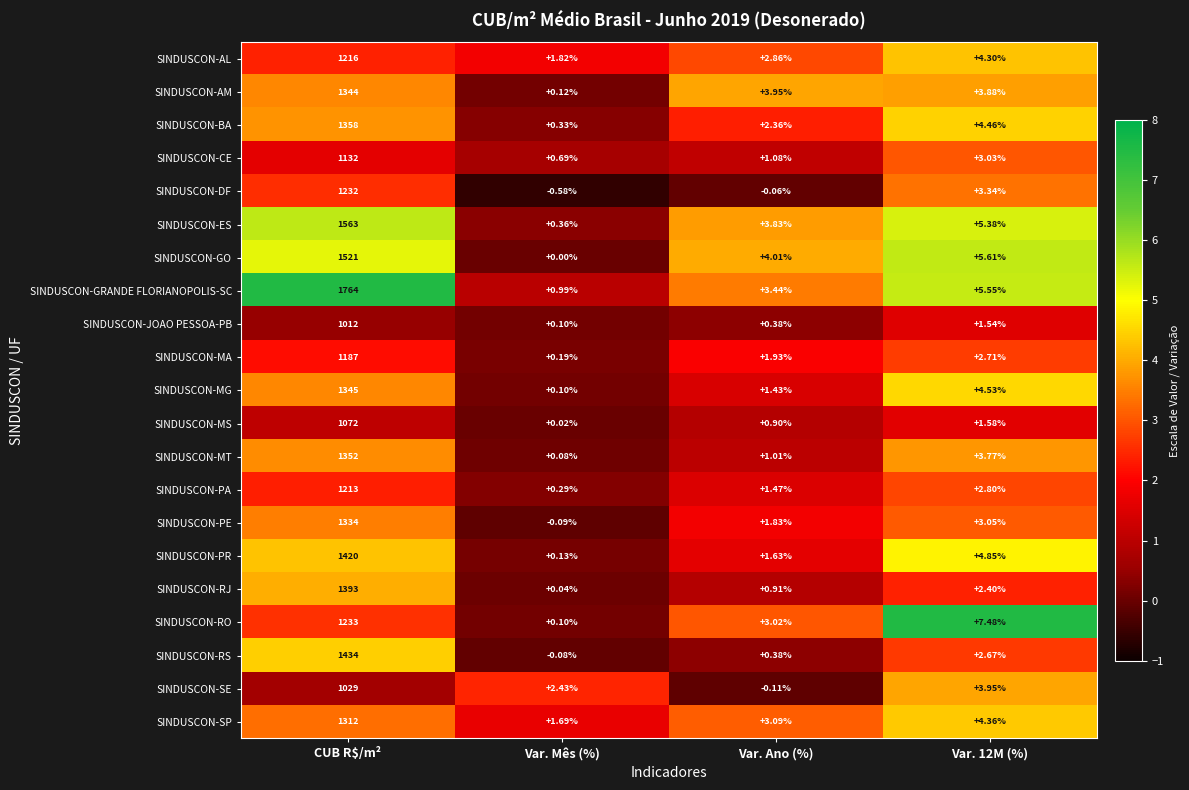

Which series has the widest spread of values?

SINDUSCON-GRANDE FLORIANOPOLIS-SC